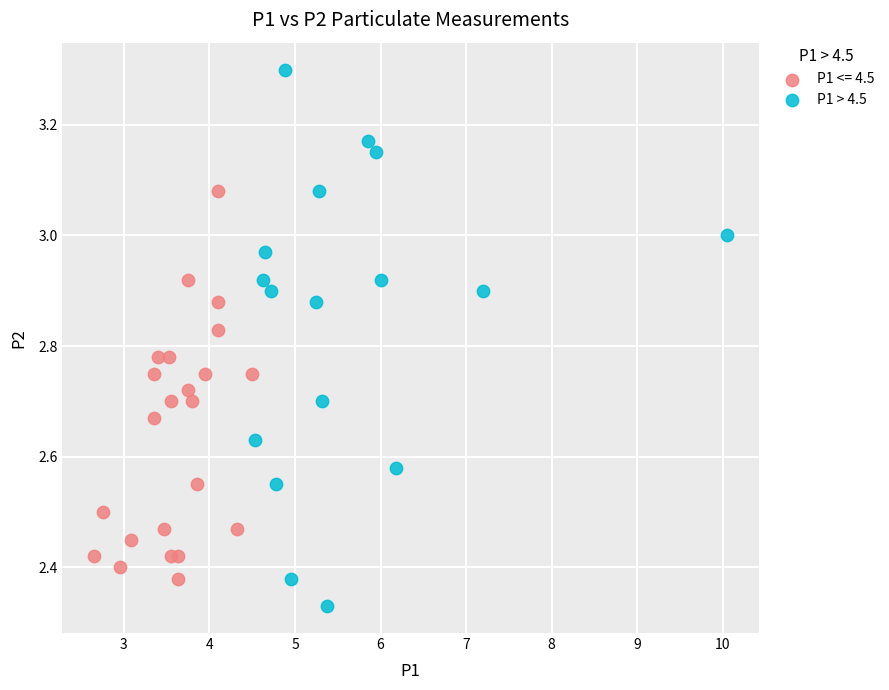

Which series contains the lowest Y value?

P1 > 4.5